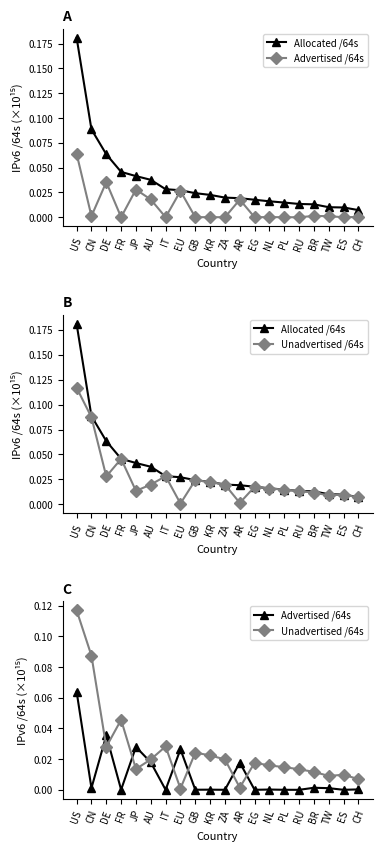

True or false: Allocated /64s has more than 2 points higher than both neighbors.

False